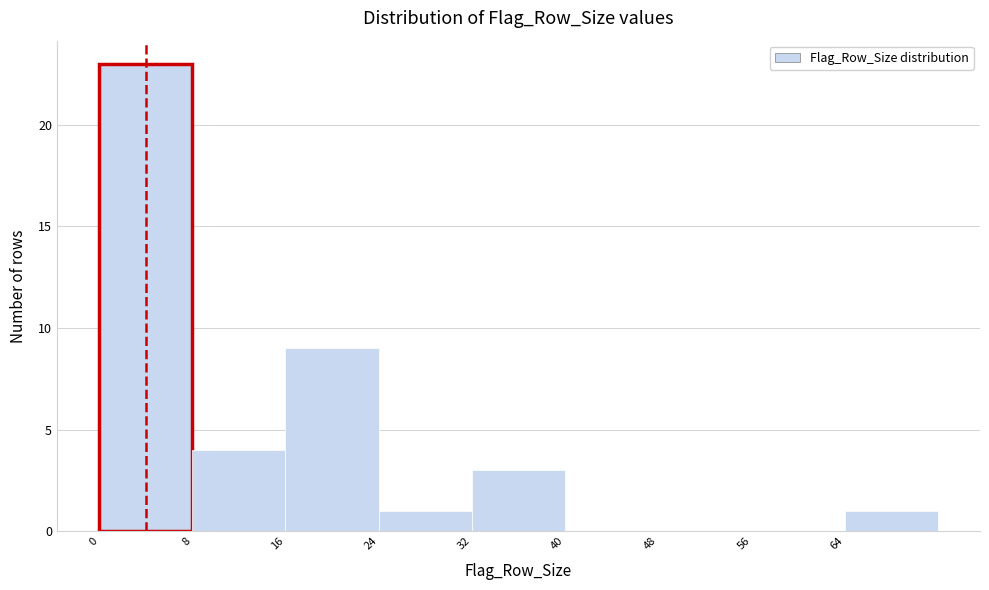

What is the height of the bar covering 64 to 72 on the x-axis? The values are not printed on the chart, so give them approximately, as read against the axis.

1